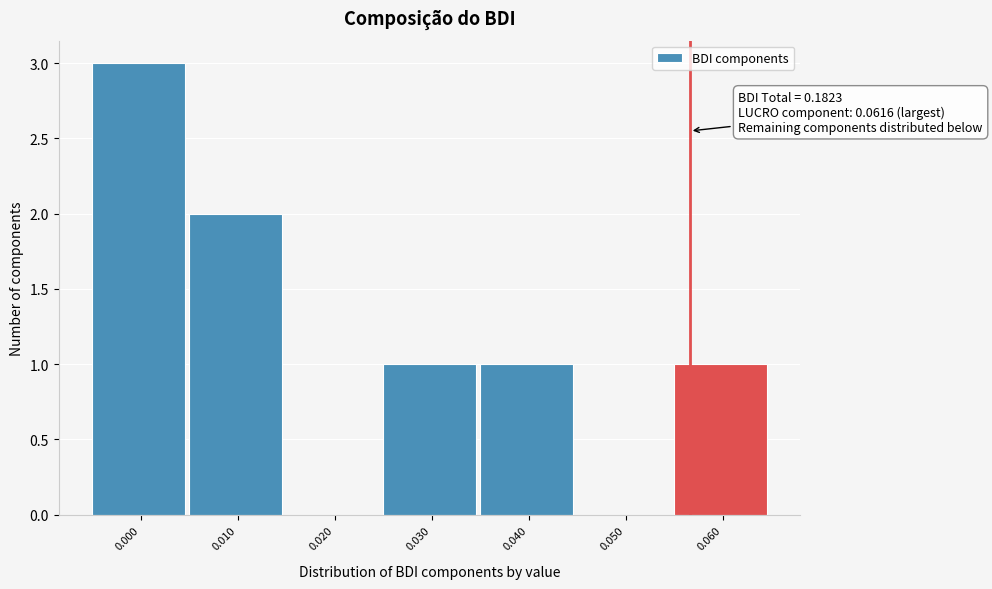

Reading right to left, transcribe all the data shown in this chart.

0.060=1	0.050=0	0.040=1	0.030=1	0.020=0	0.010=2	0.000=3